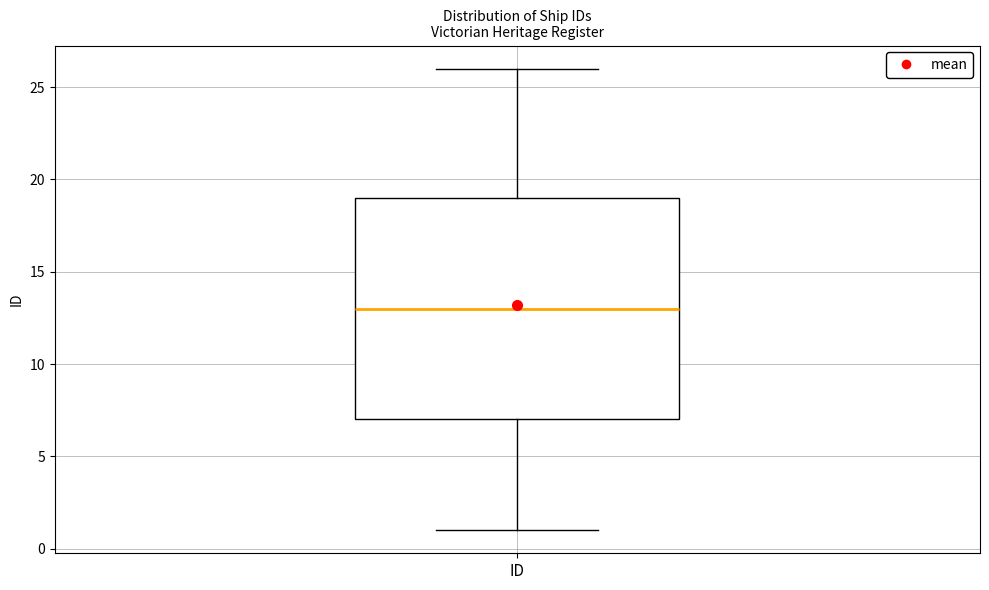

Where is the upper edge of the box for ID on the y-axis? The values are not printed on the chart, so give them approximately, as read against the axis.

19